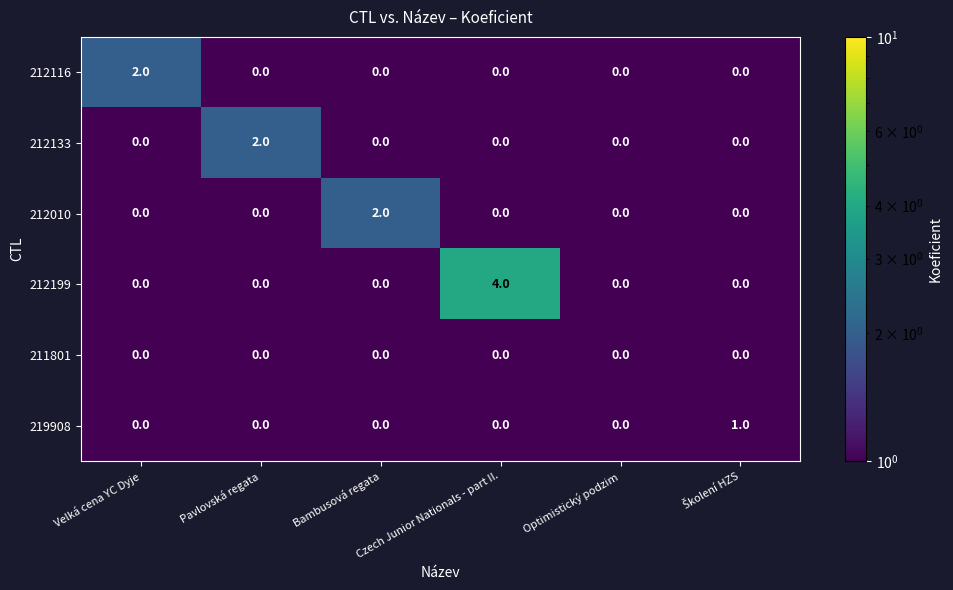

What is the greatest value displayed?

4